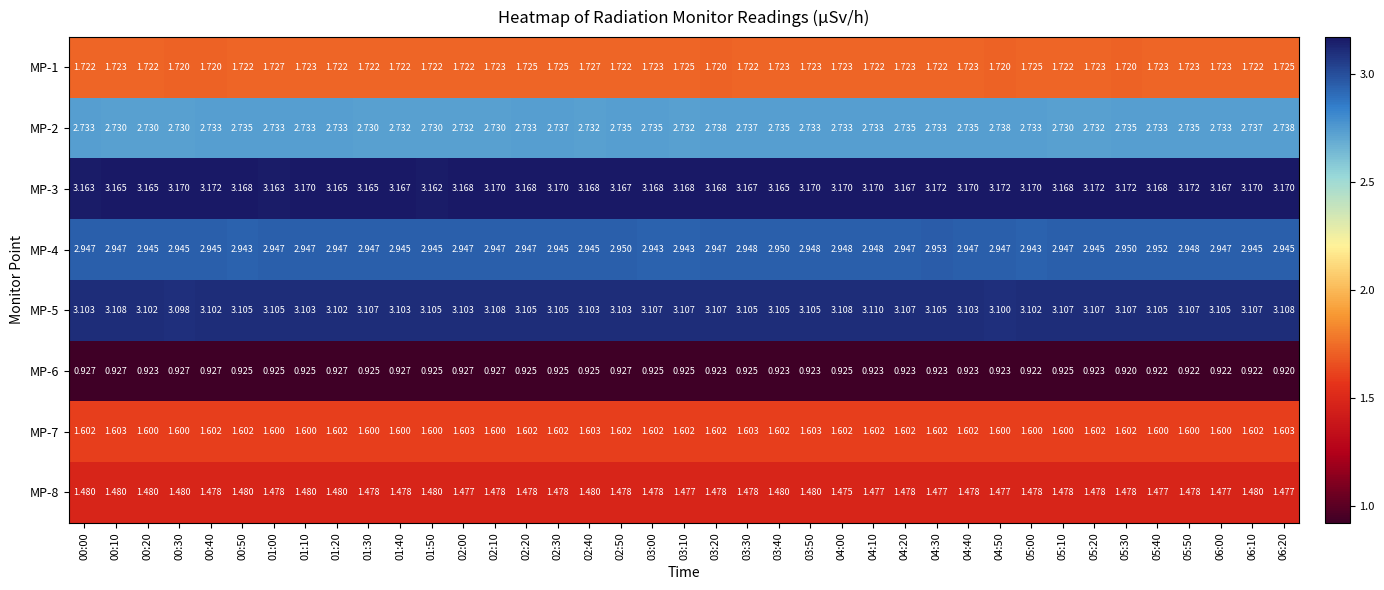

How many series are shown in this chart?

8